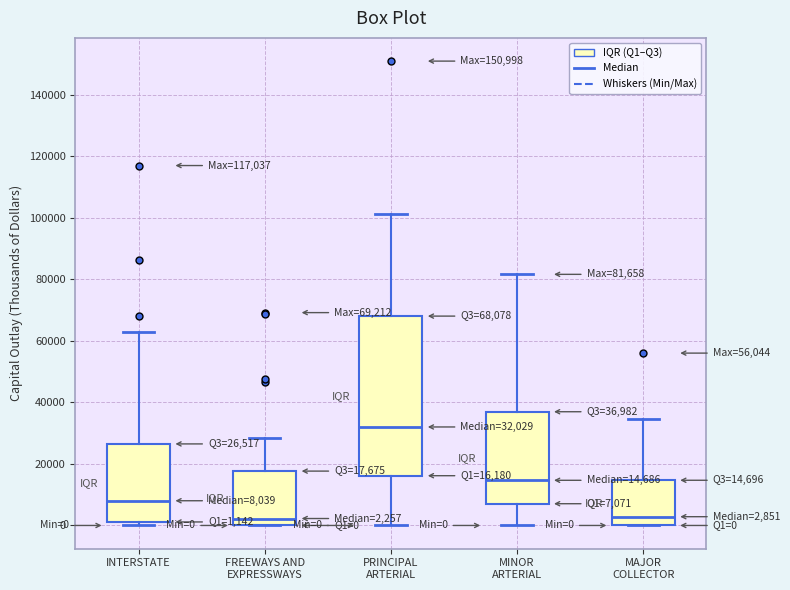

Comparing the boxes themselves (not the whiskers), which one is the tallest?

PRINCIPAL ARTERIAL